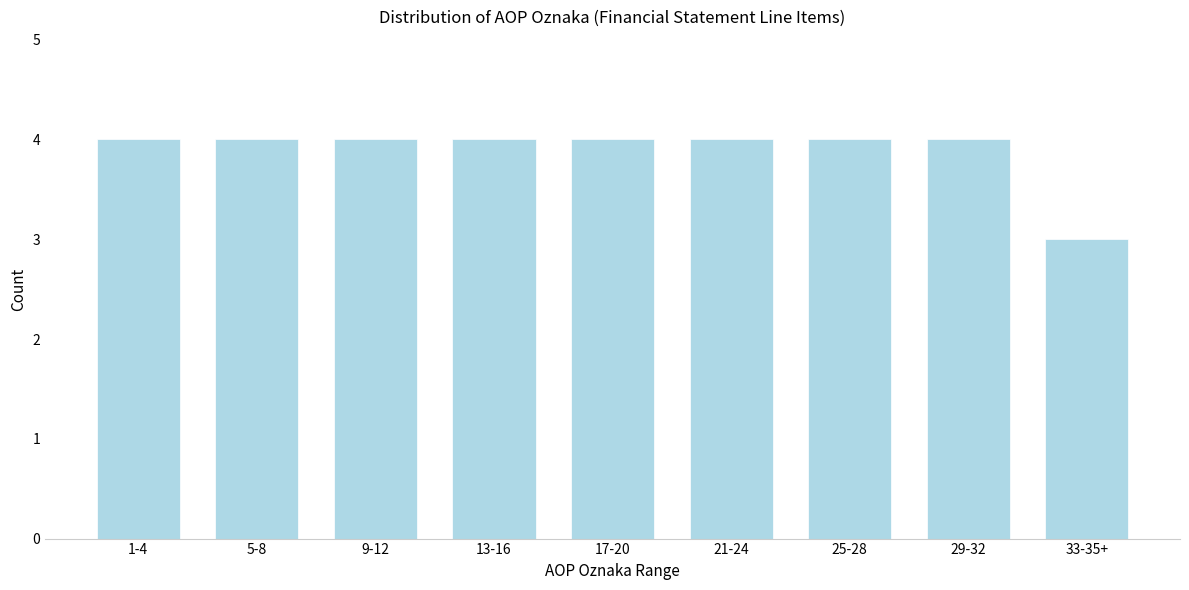

Reading right to left, list all the values displayed in this chart.

3	4	4	4	4	4	4	4	4